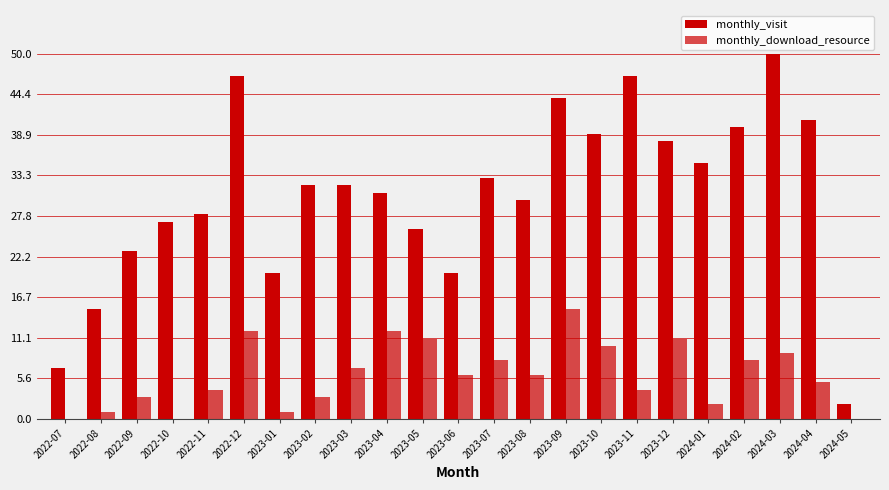

What is the value of the monthly_visit bar at the 9th from the left?

32